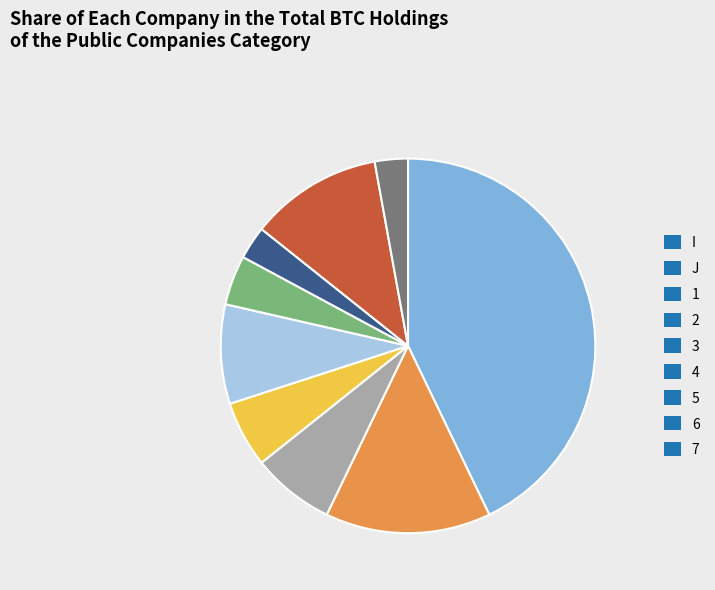

Which has a higher value, J or 1?

J